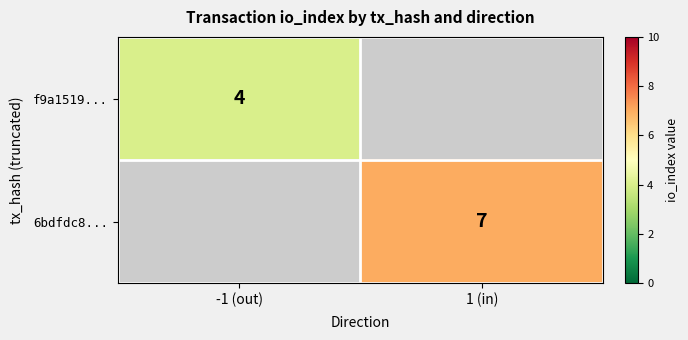

Between -1 (out) and 1 (in), which is larger?

1 (in)